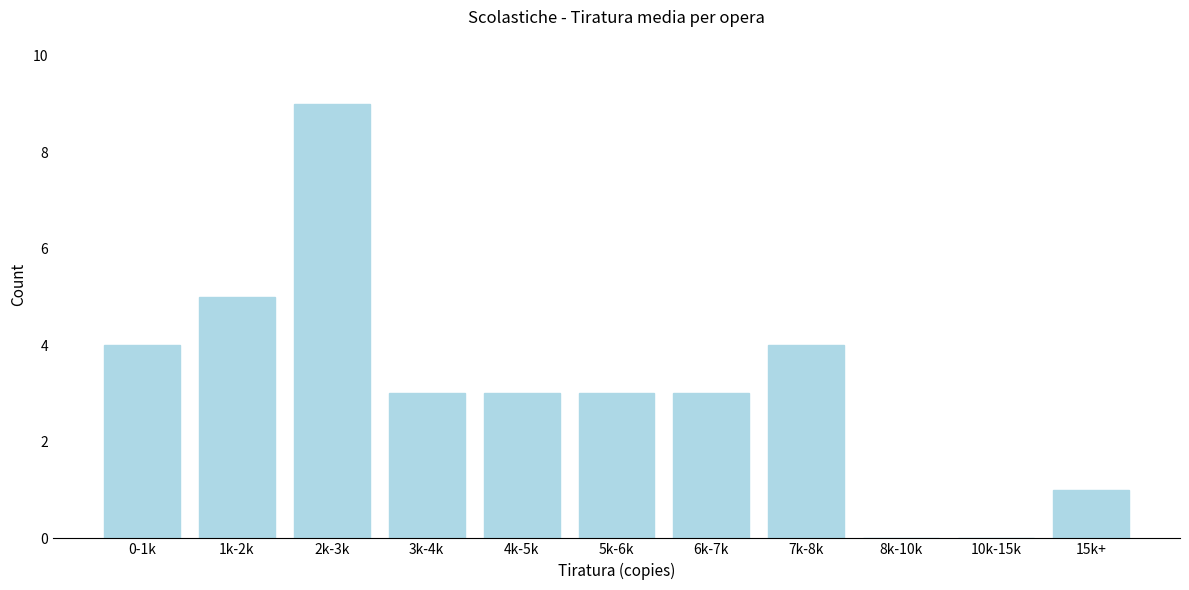

Reading left to right, transcribe all the data shown in this chart.

0-1k=4	1k-2k=5	2k-3k=9	3k-4k=3	4k-5k=3	5k-6k=3	6k-7k=3	7k-8k=4	8k-10k=0	10k-15k=0	15k+=1